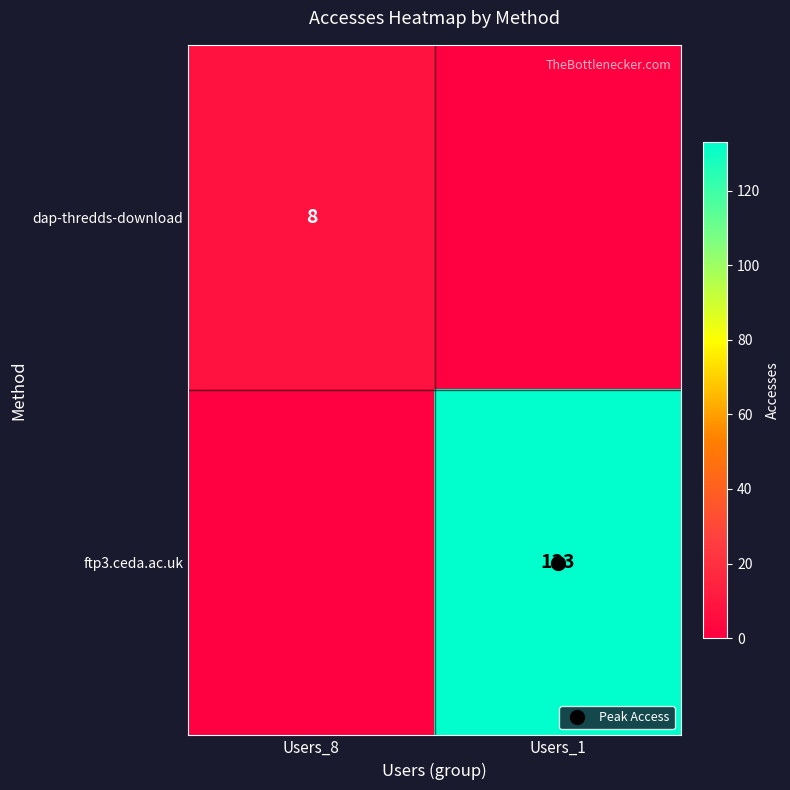

How many data points in dap-thredds-download are less than 8?

1